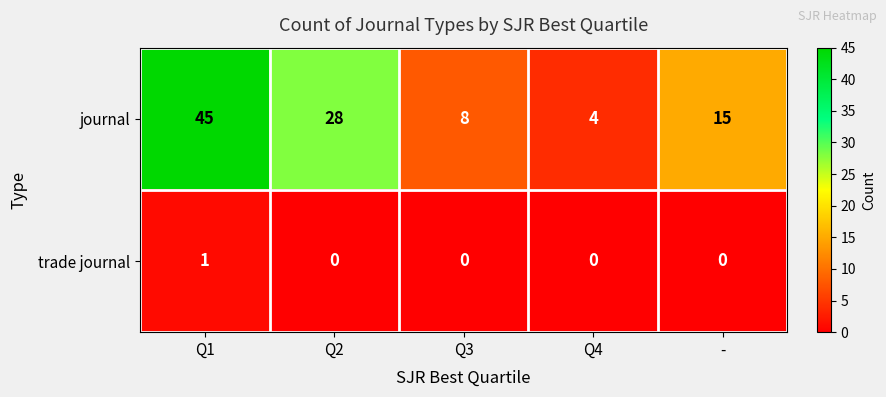

At how many categories does at least one series exceed 38?

1